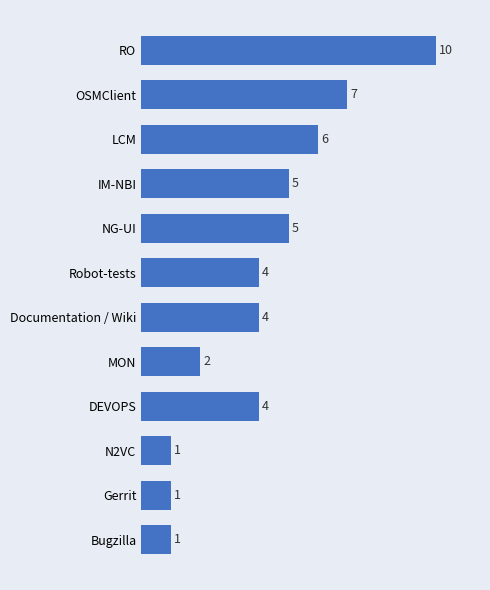

How many data points does each series have?

12